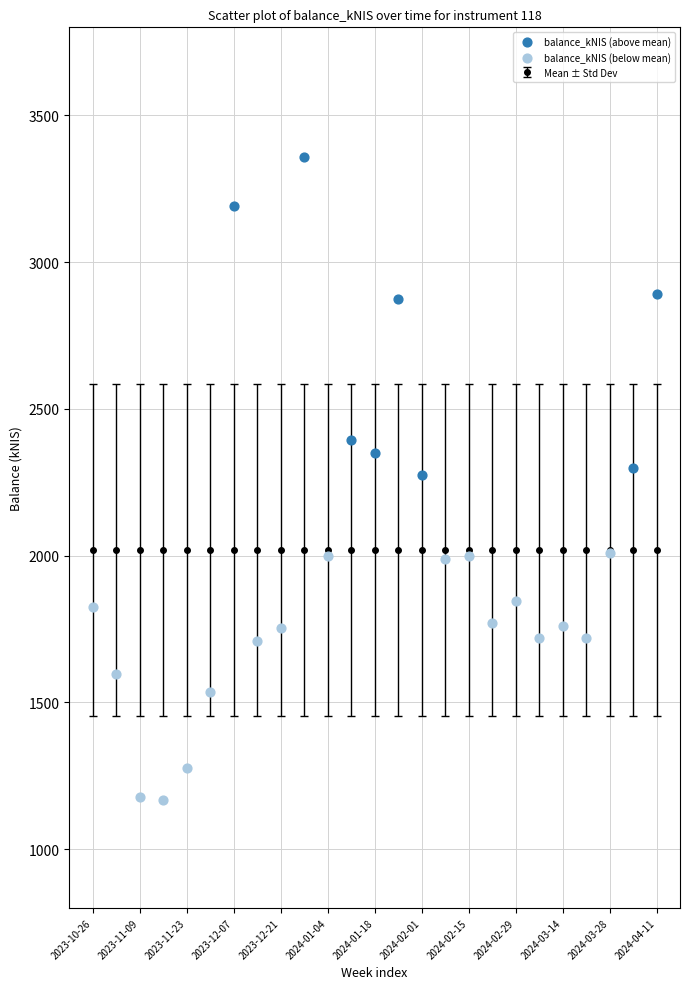

Which series reaches the maximum Y coordinate?

balance_kNIS (above mean)